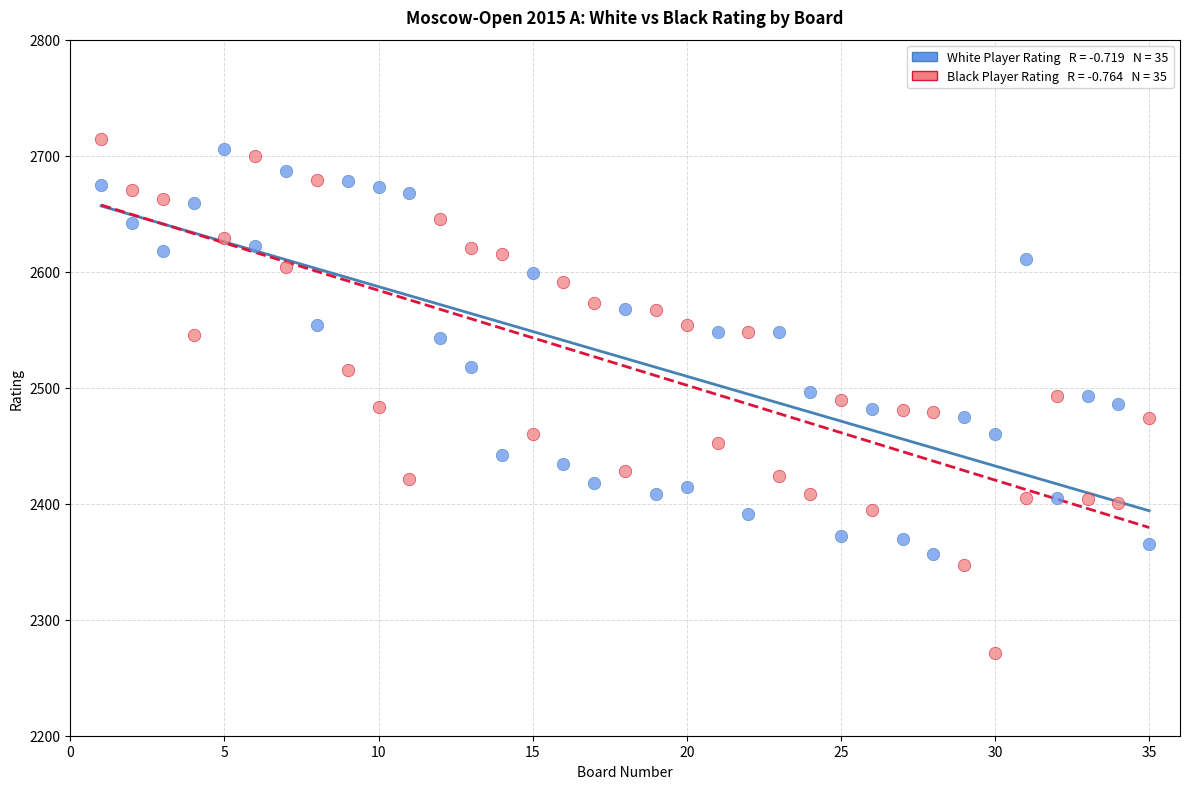

Across all data points, what is the range of X values (max minus min)?

34